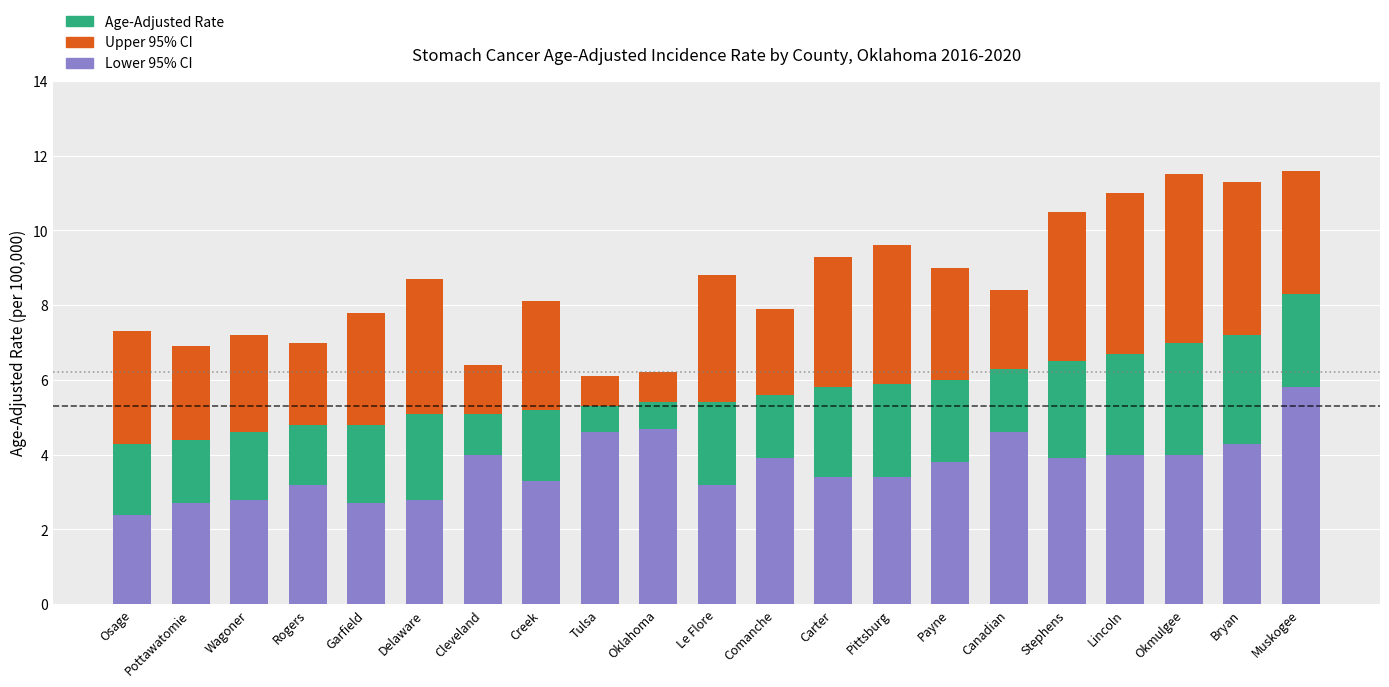

How many data points does each series have?

21